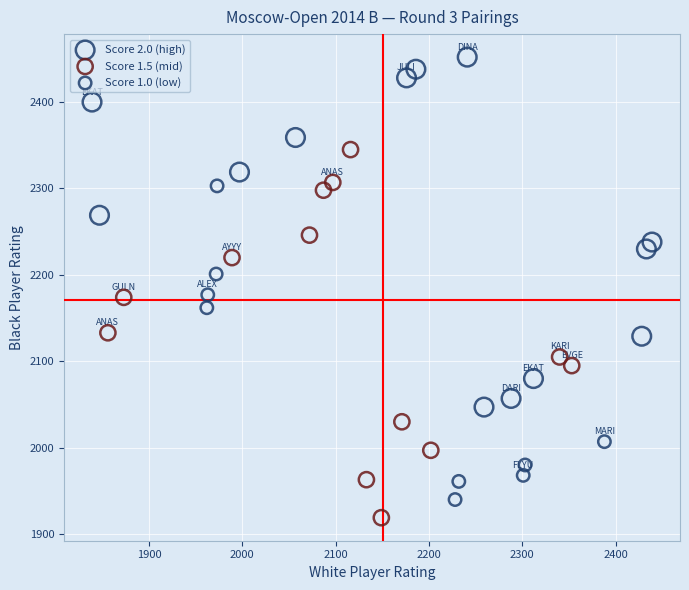

Which series contains the highest Y value?

Score 2.0 (high)